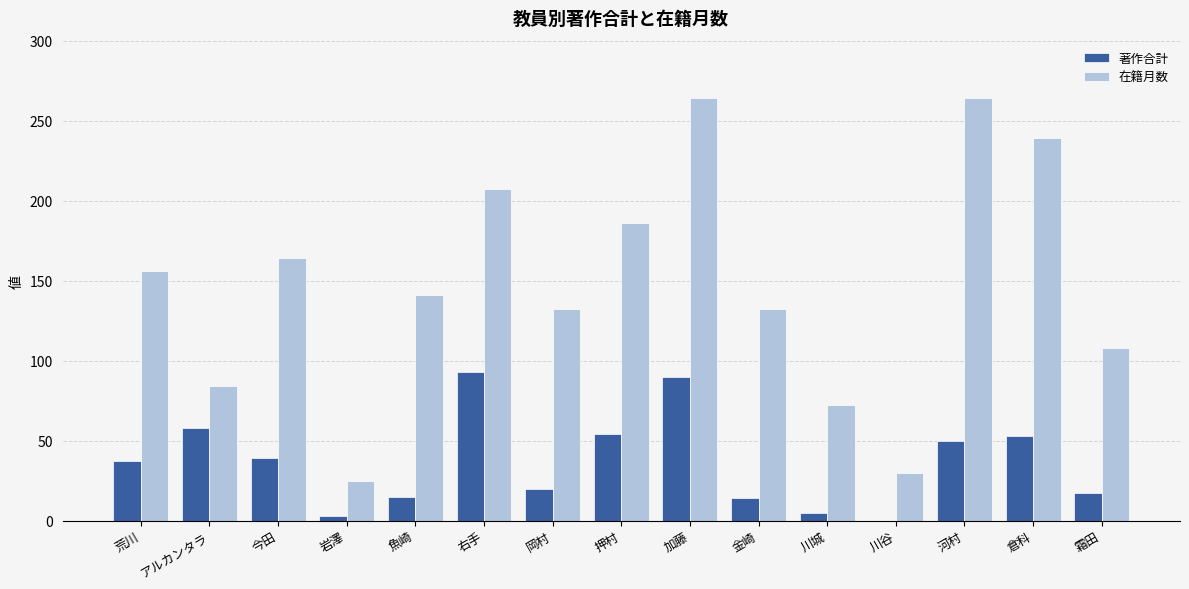

At which label does 在籍月数 first exceed 141?

荒川